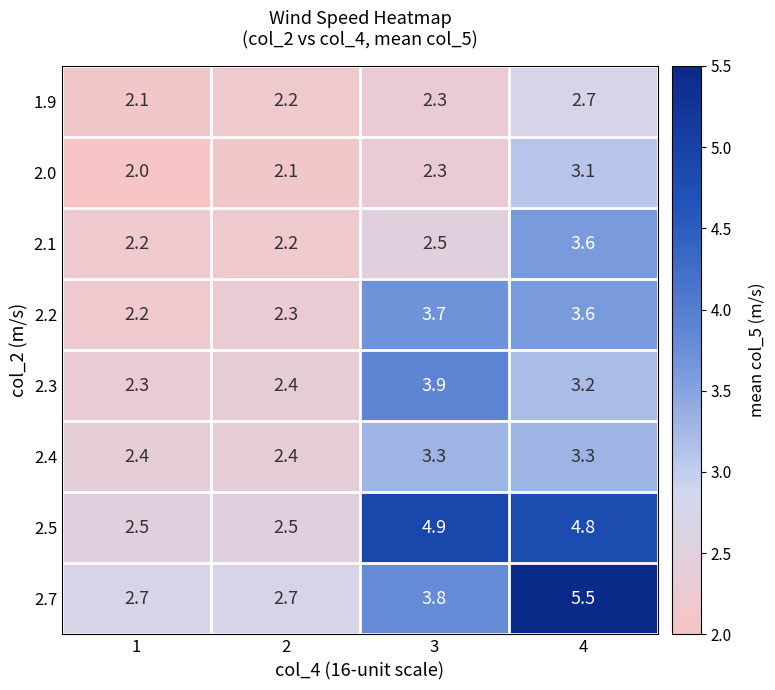

At which category is the sum across all series the highest?

4